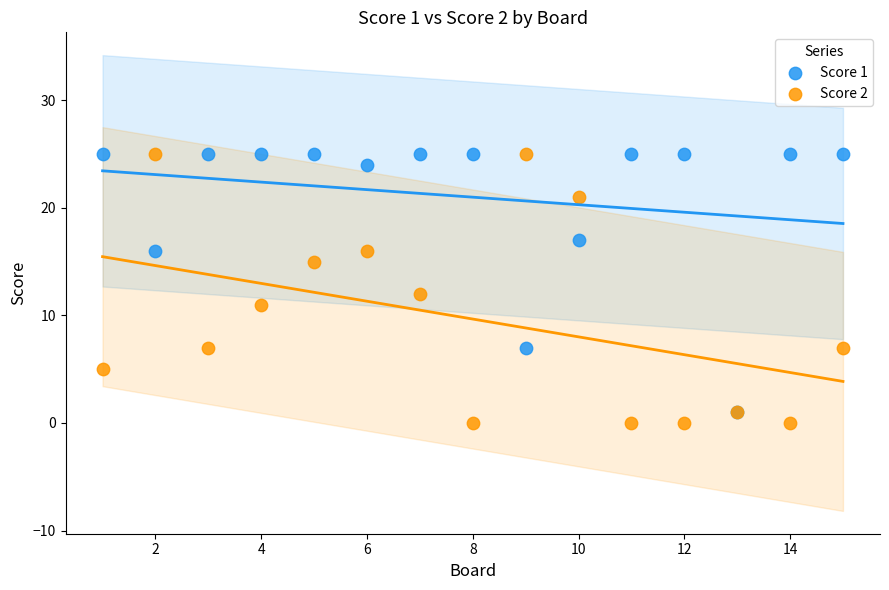

What are all the series names shown in the legend?

Score 1, Score 2